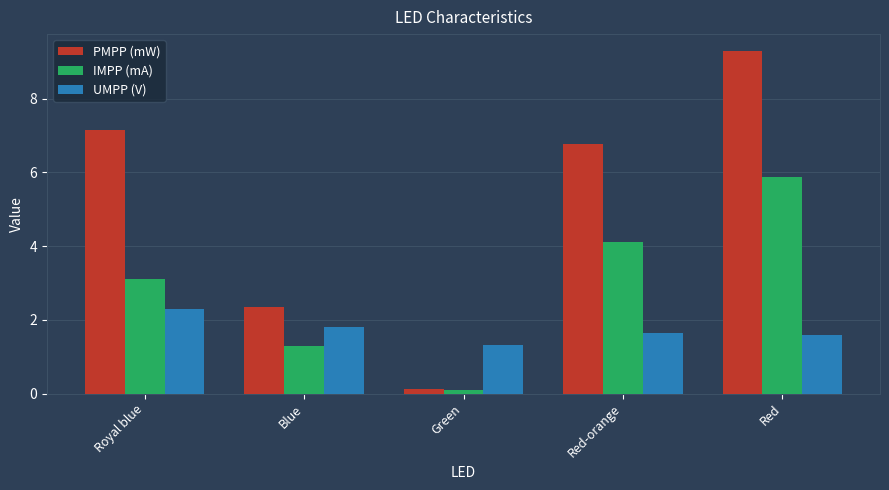

What is the spread (max minus min) of values at Royal blue?

4.9